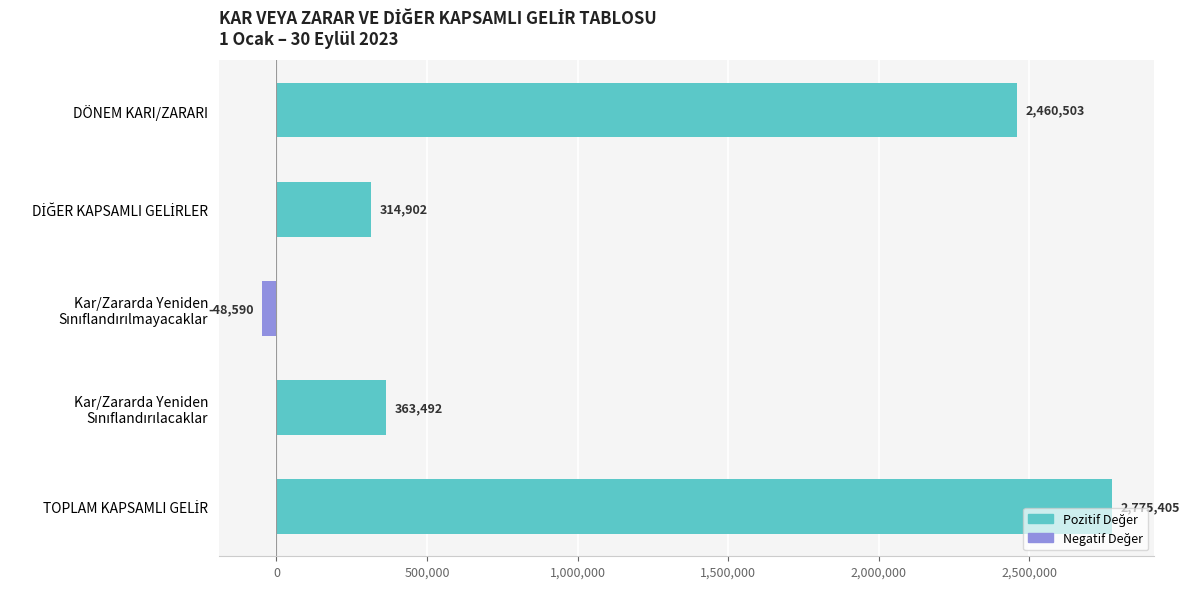

How many distinct data groups are displayed?

1